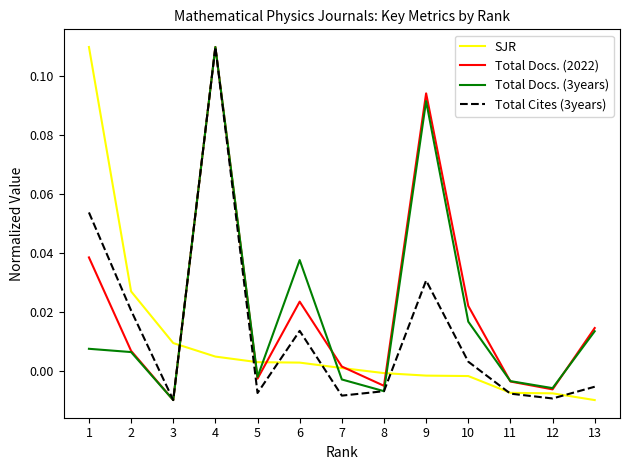

Is the value of Total Docs. (2022) at 10 greater than the value of Total Docs. (3years) at 5?

Yes